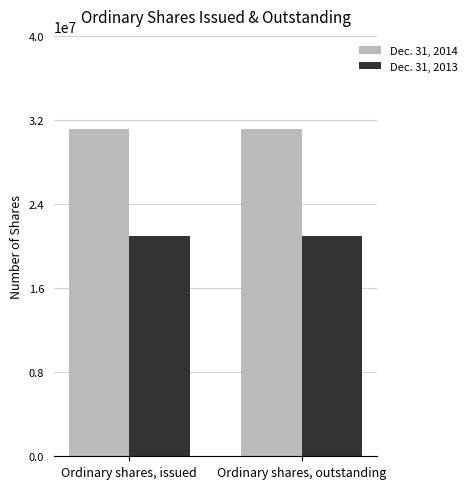

The Dec. 31, 2014 series shows 31164004 at Ordinary shares, issued. True or false?

True